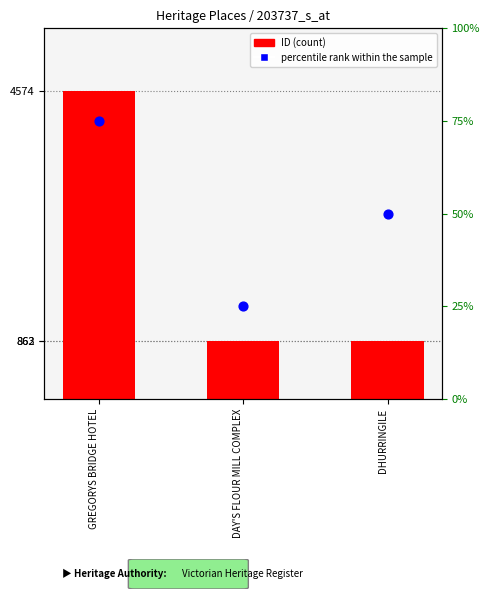

Which series reaches the minimum Y coordinate?

percentile rank within sample